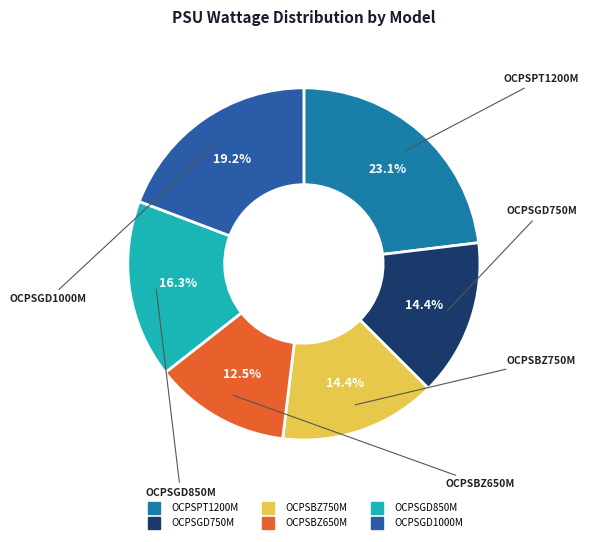

What is the smallest slice in the pie chart?

OCPSBZ650M